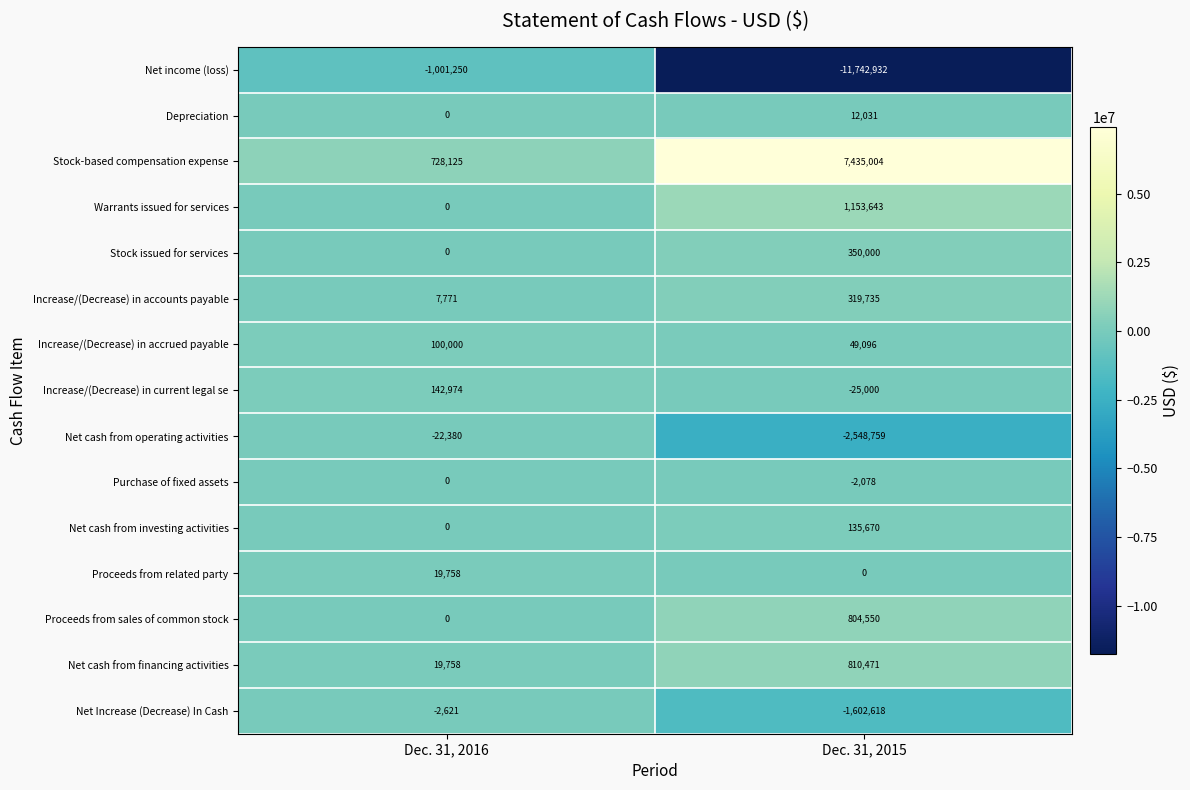

What is the difference between the Proceeds from sales of common stock values at Dec. 31, 2016 and Dec. 31, 2015?

804550